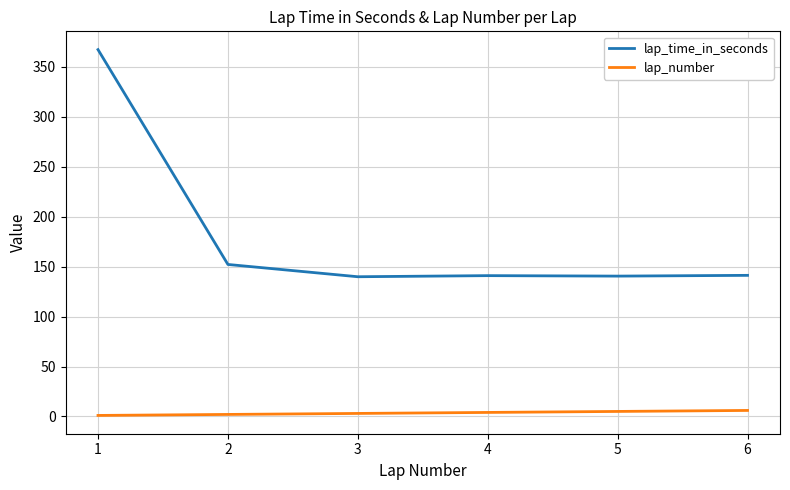

How many lines are shown in the chart?

2